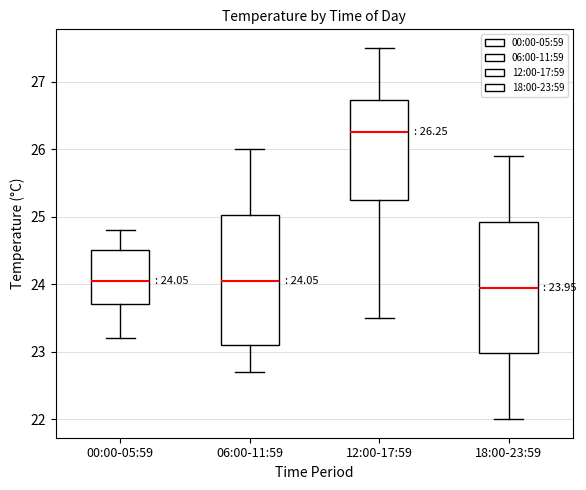

Which box's median line is the highest?

12:00-17:59